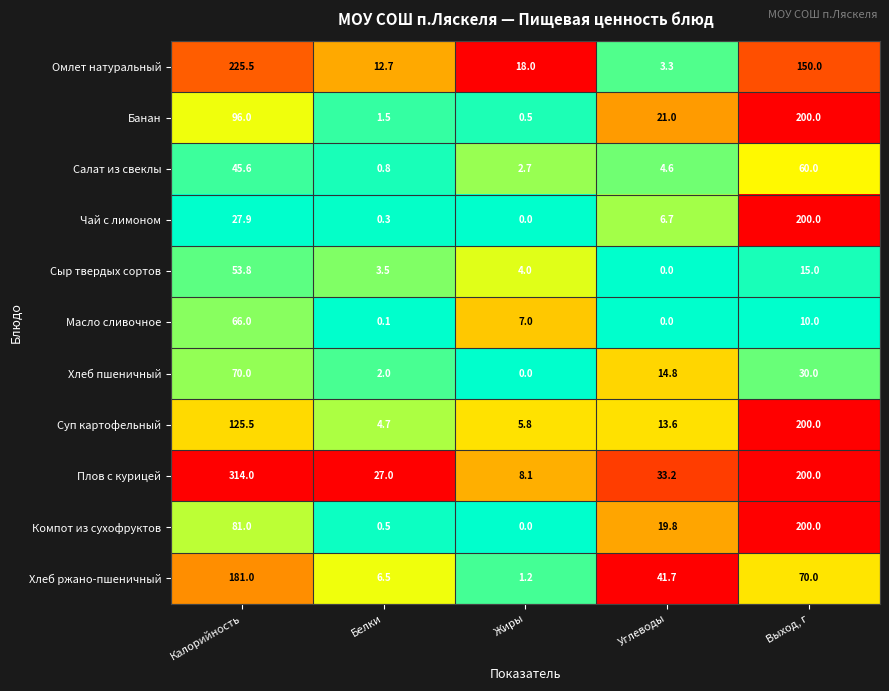

What is the total value across all series at Углеводы?

158.7